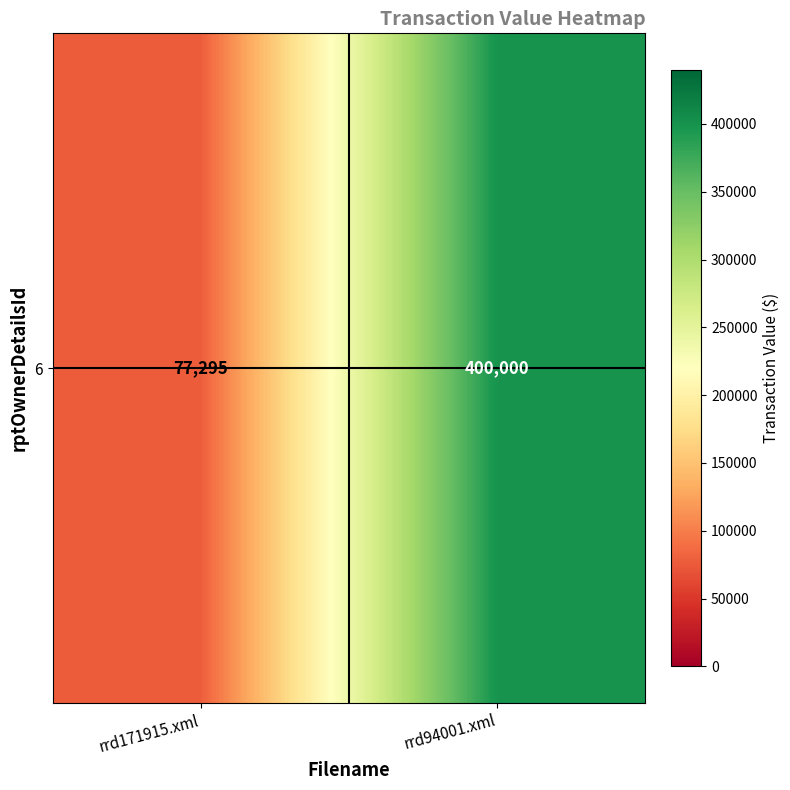

What is the ratio of the value at rrd171915.xml to the value at rrd94001.xml?

0.2